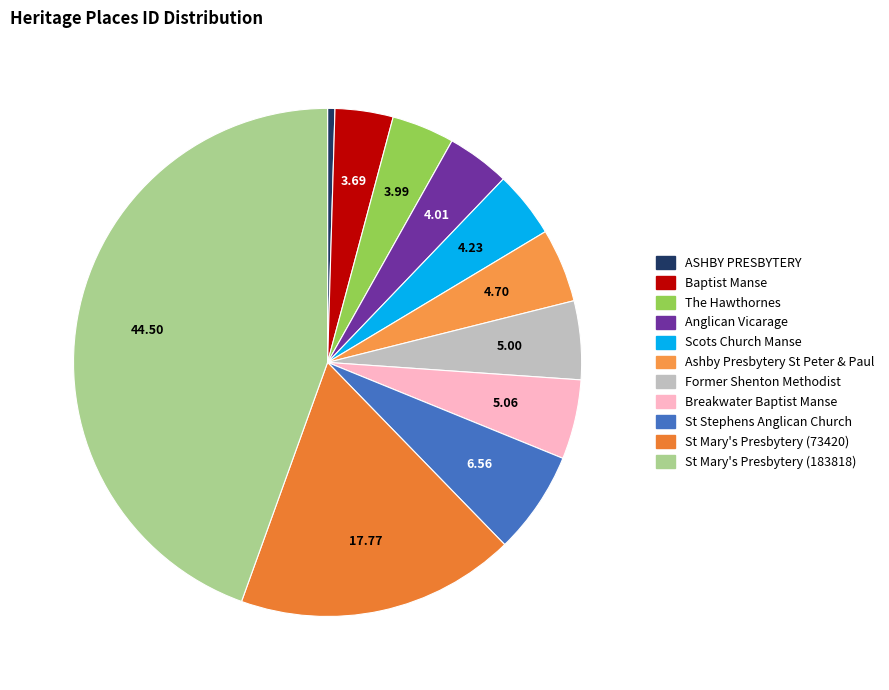

Is it true that Scots Church Manse is 4% of the pie?

True